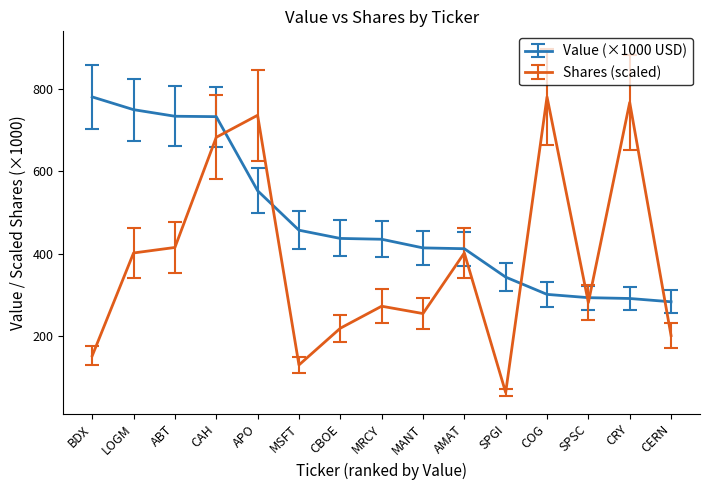

List the series in order of their overall mean, highest first.

Value (×1000 USD), Shares (scaled)